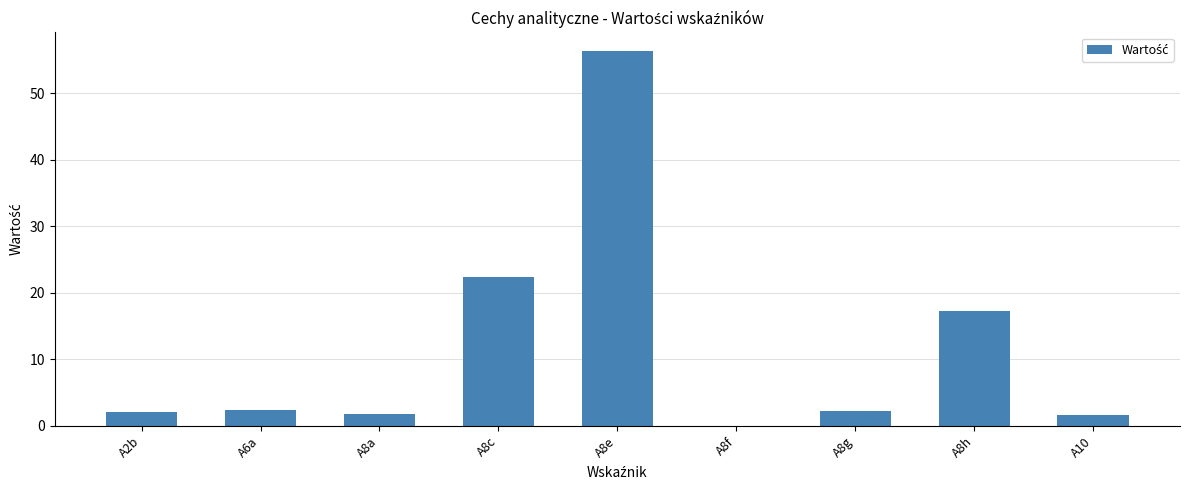

What is the maximum value shown in the chart?

56.3